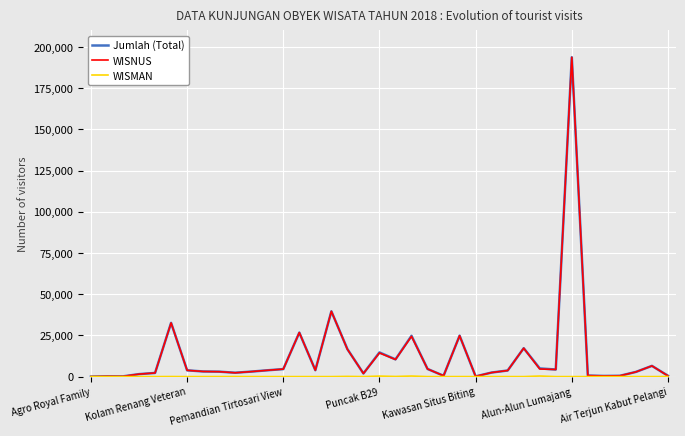

How many lines are shown in the chart?

3